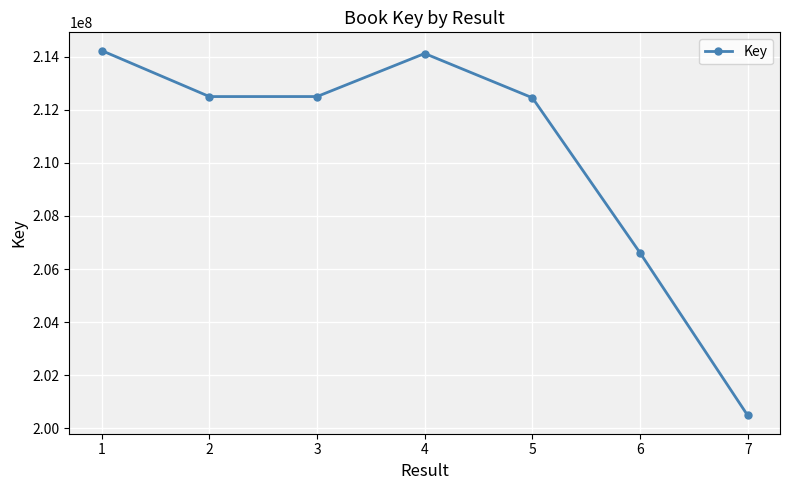

What is the value of the 7th point from the left?

200487428